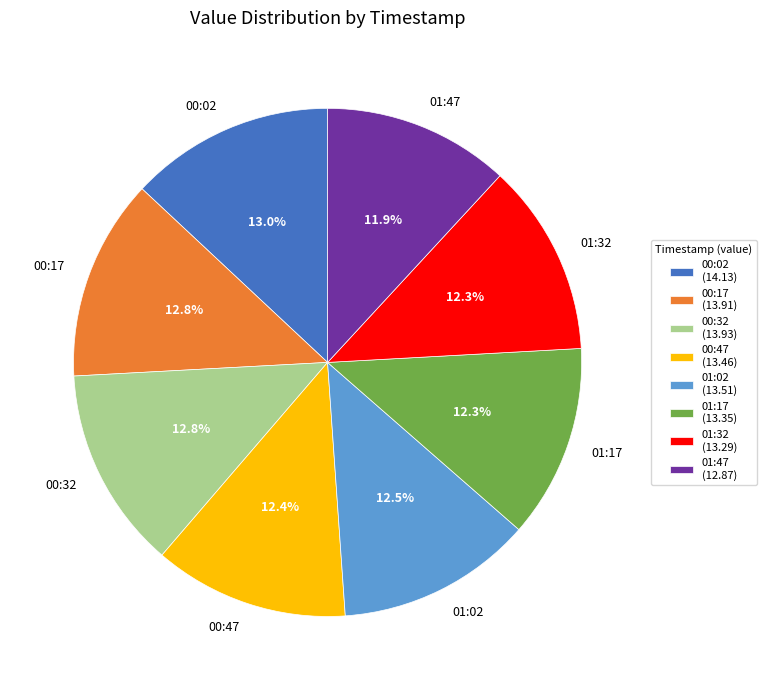

Is there a majority slice in this chart?

No